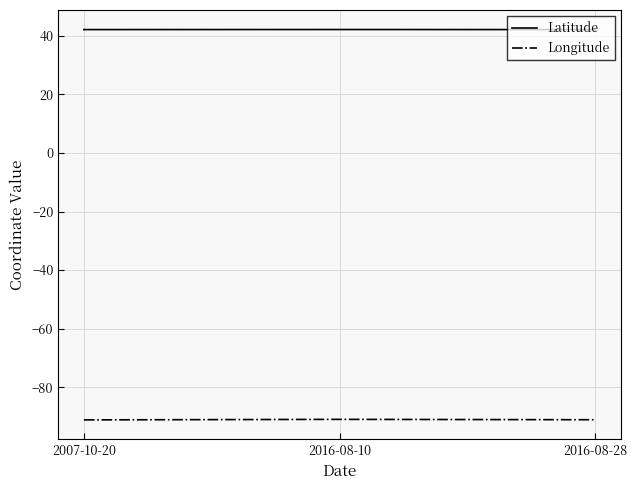

What are all the series names shown in the legend?

Latitude, Longitude